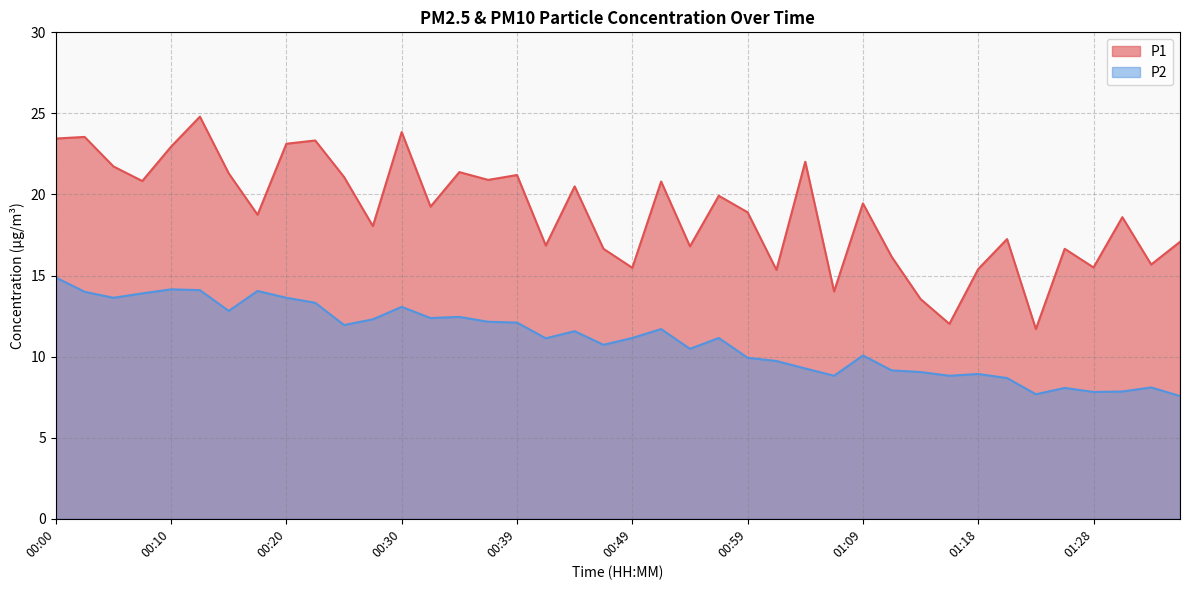

Which series changed the most between 00:39 and 01:04?

P2